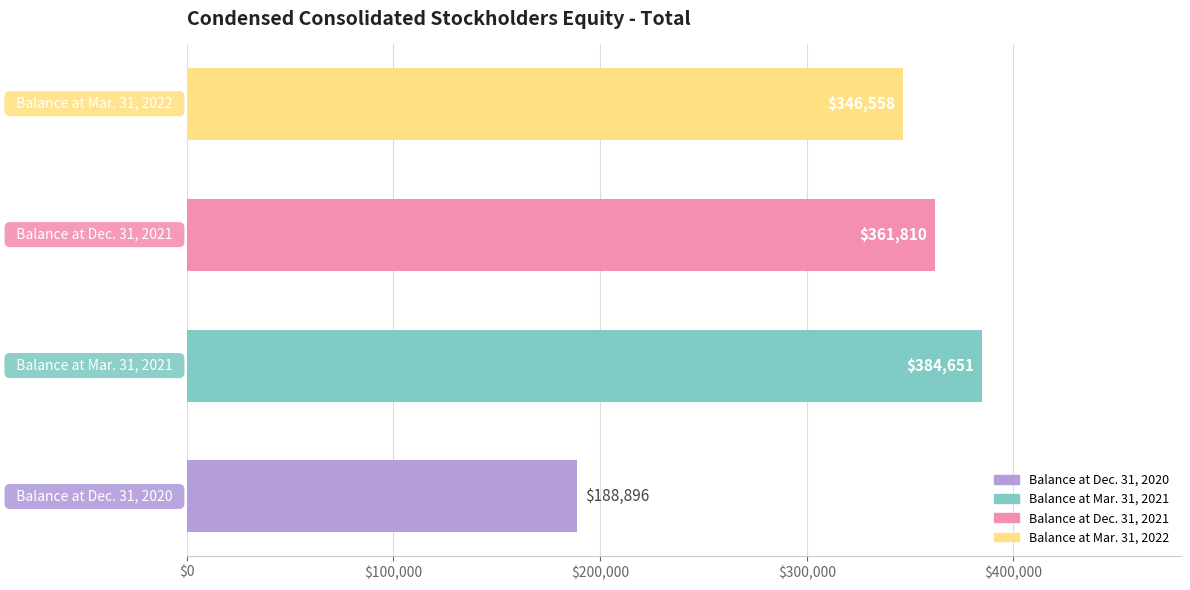

What is the greatest value displayed?

384651